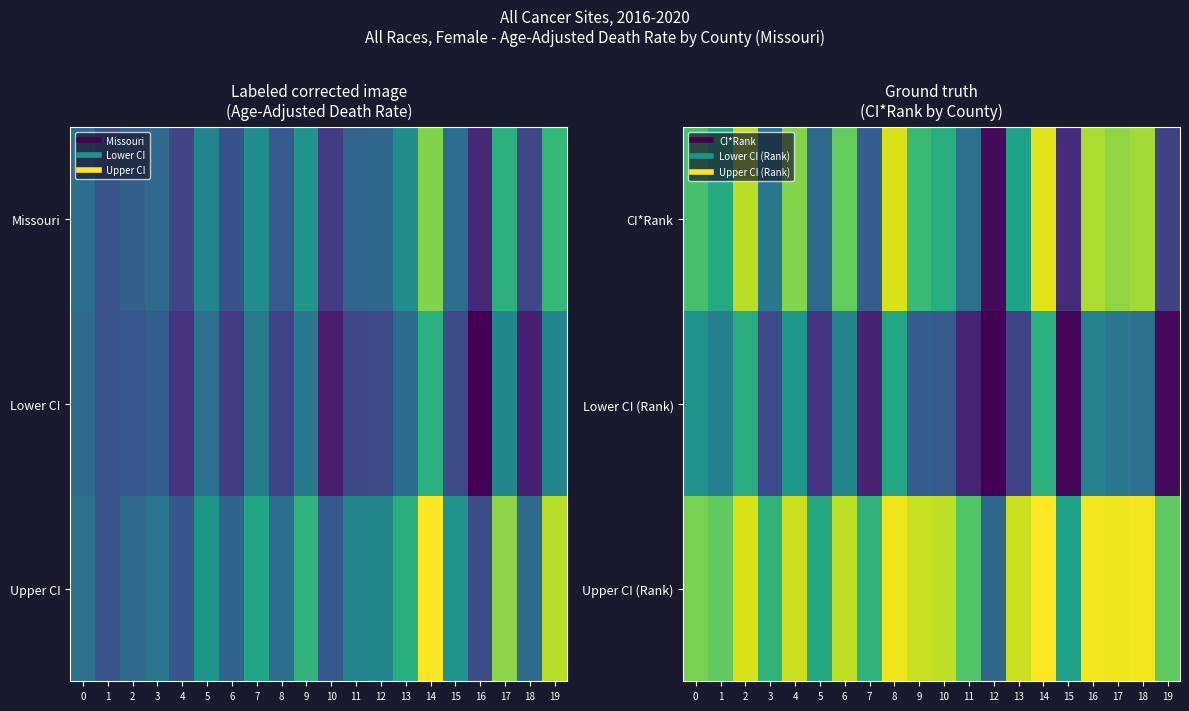

At which label does Upper CI (Rank) reach its peak?

14